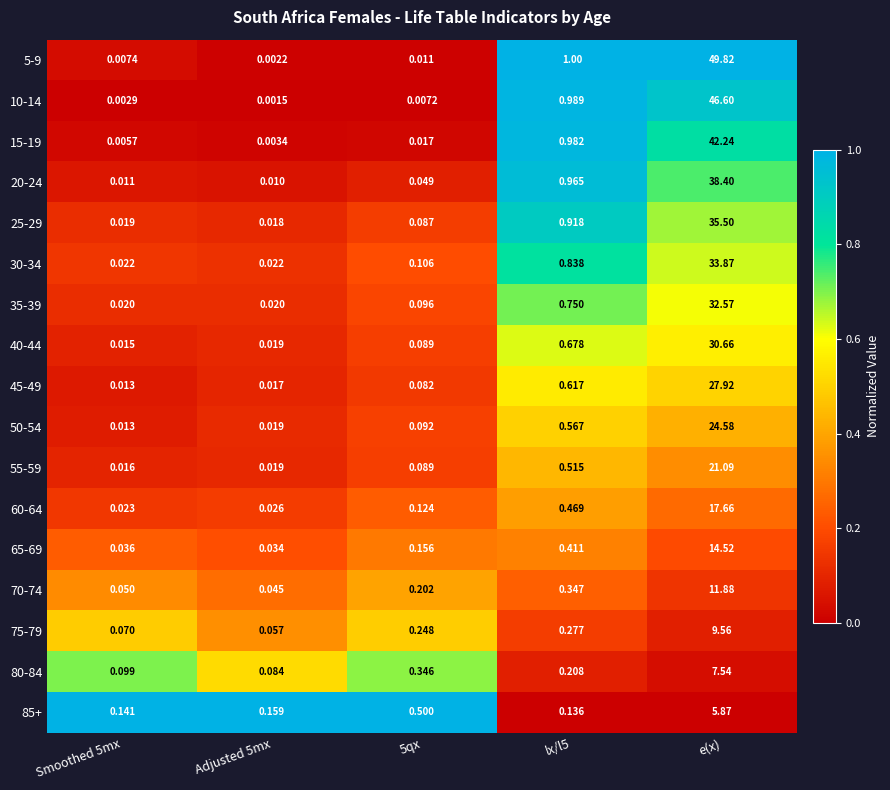

Which category has the highest value across all series?

e(x)